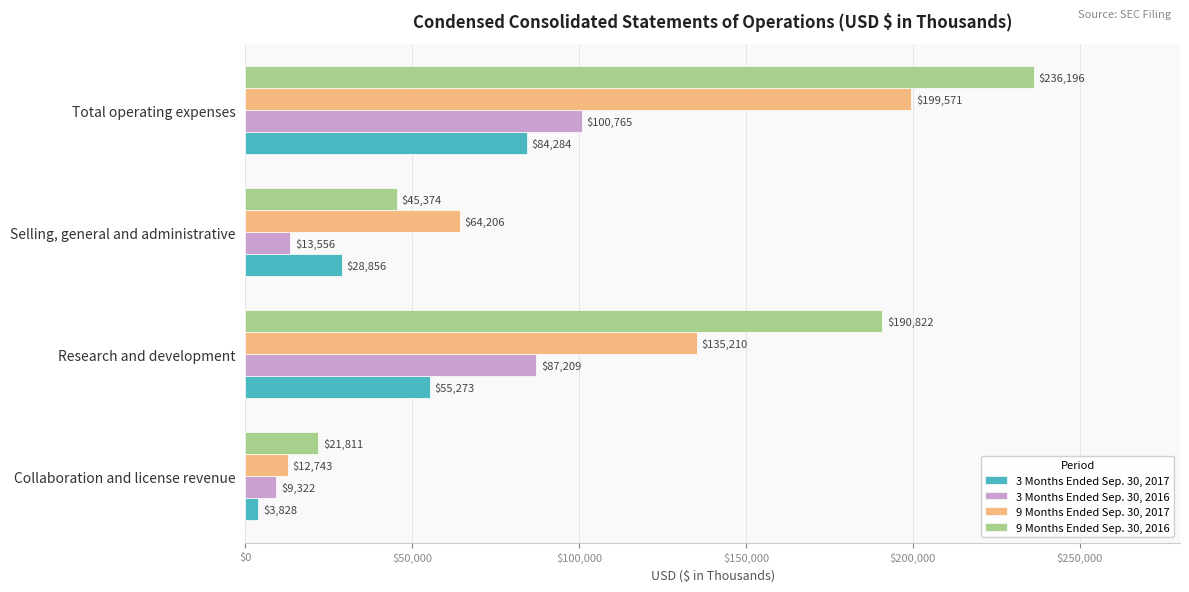

What are all the series names shown in the legend?

3 Months Ended Sep. 30, 2017, 3 Months Ended Sep. 30, 2016, 9 Months Ended Sep. 30, 2017, 9 Months Ended Sep. 30, 2016